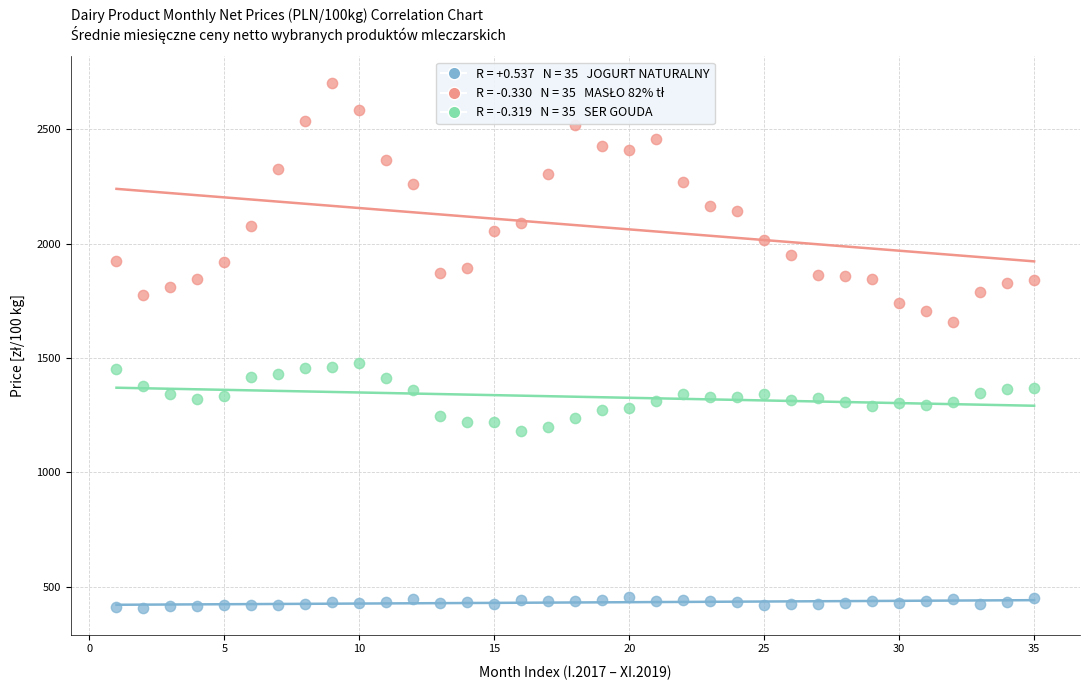

Across all data points, what is the range of X values (max minus min)?

34.0